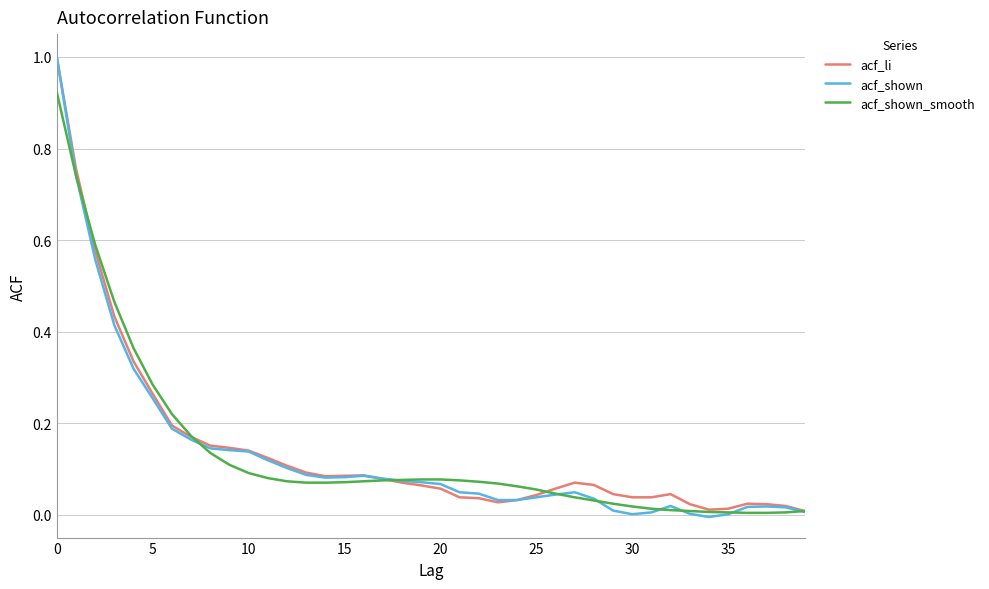

Which series has the largest range (max minus min)?

acf_shown